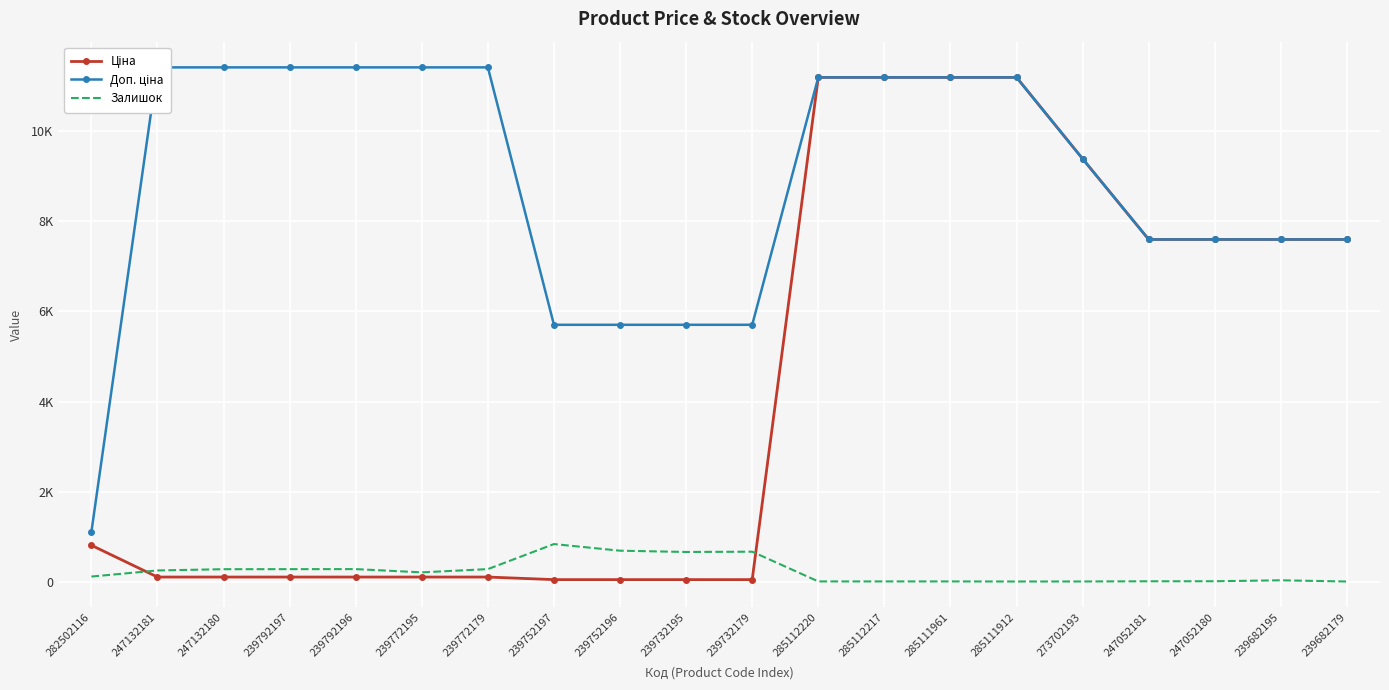

What value does the Доп. ціна series have at 282502116?

1109.2